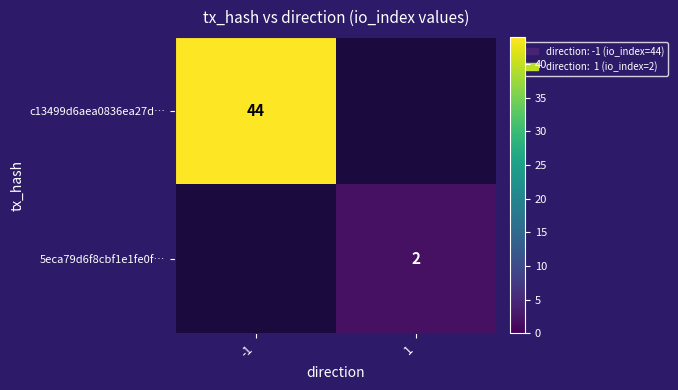

Is it true that 5eca79d6f8cbf1e1fe0f… equals 2 at 1?

True